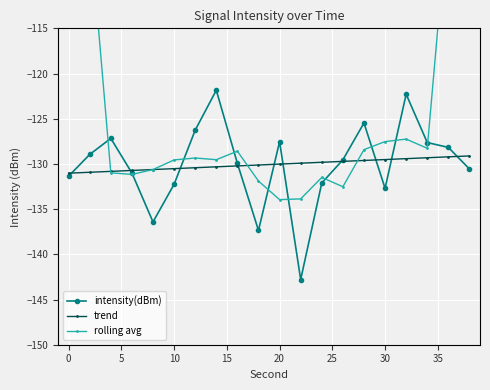

What is the maximum value for trend?

-129.1